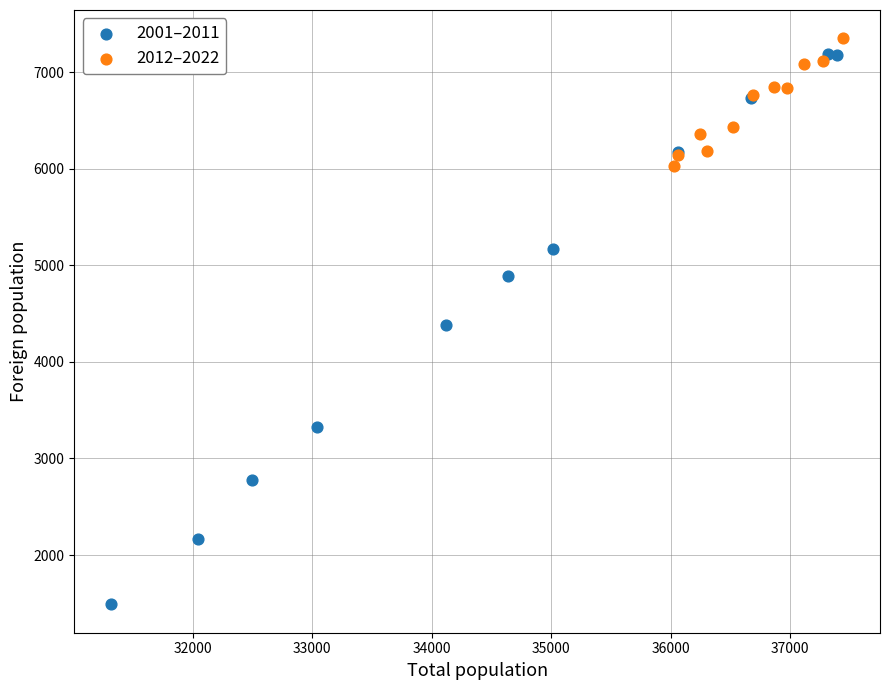

Which series reaches the maximum Y coordinate?

2012–2022